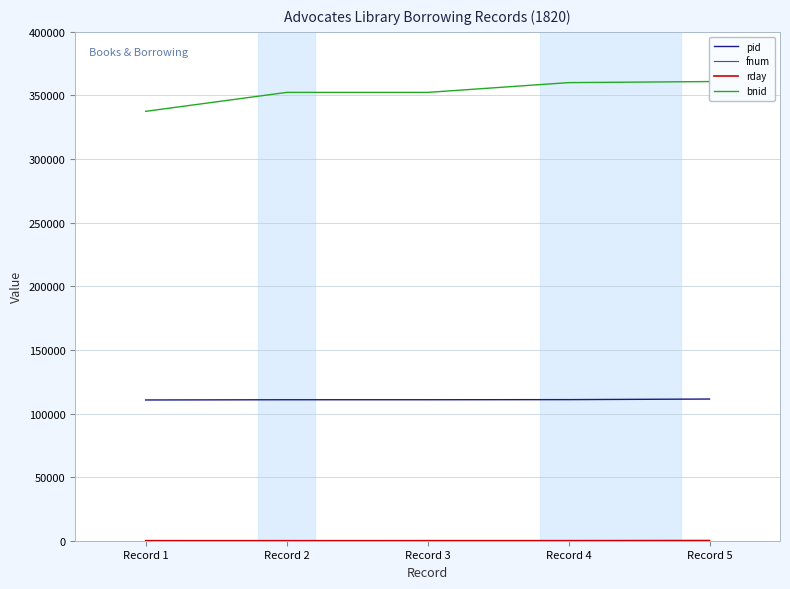

At which category does bnid reach its first local peak?

Record 2